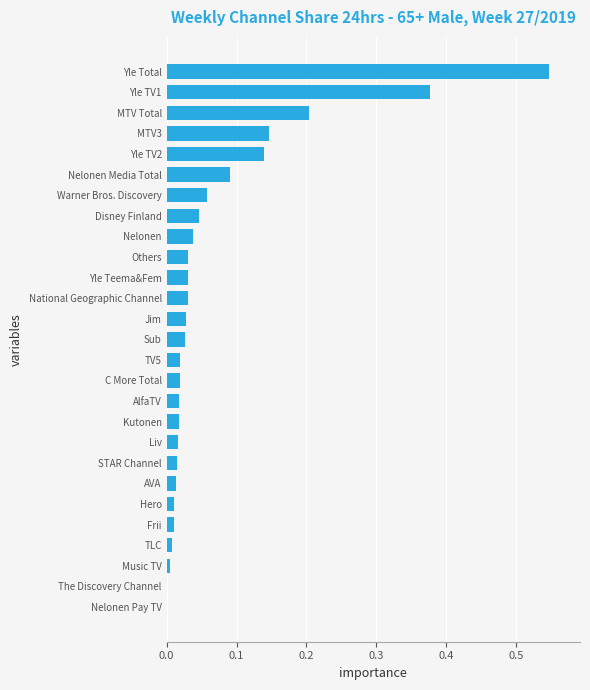

Count the number of data series in this chart.

1